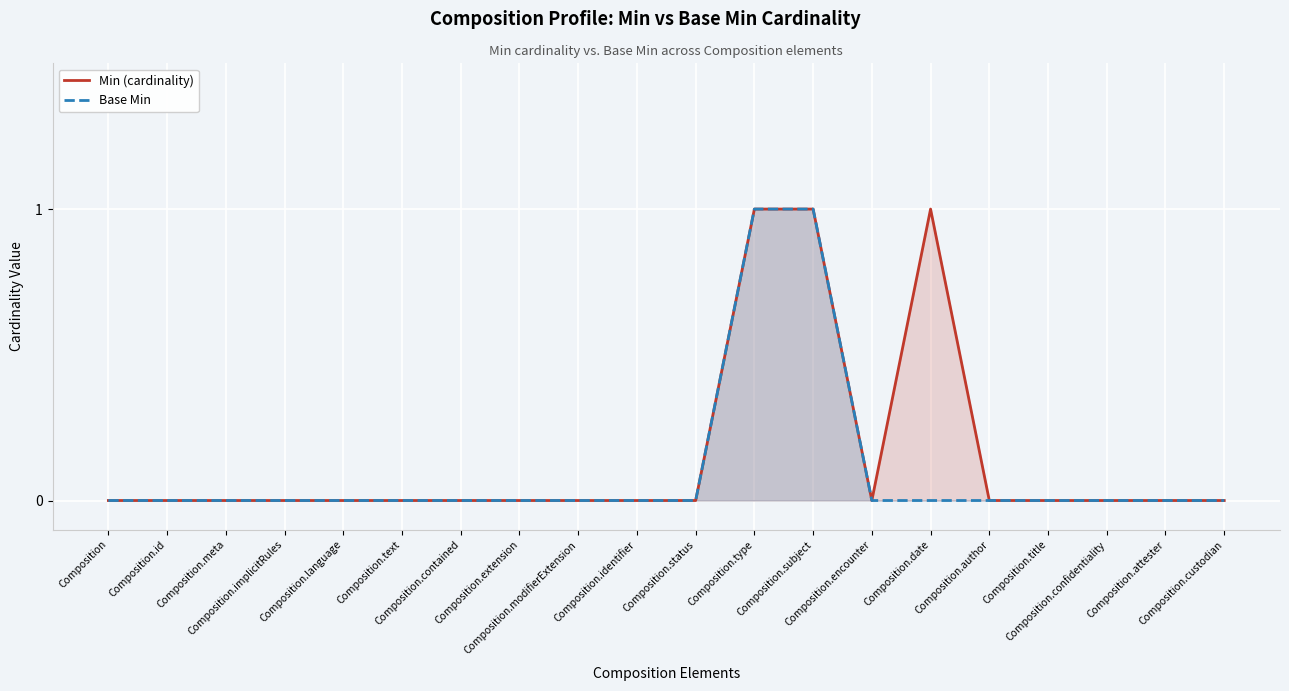

What is the label of the 1st point from the right?

Composition.custodian